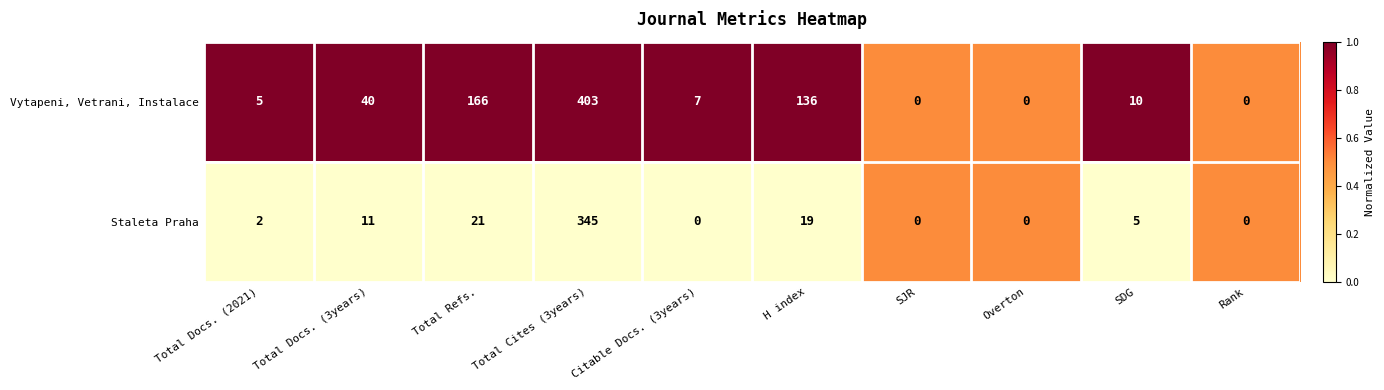

What is the average value of the Vytapeni, Vetrani, Instalace series?

77